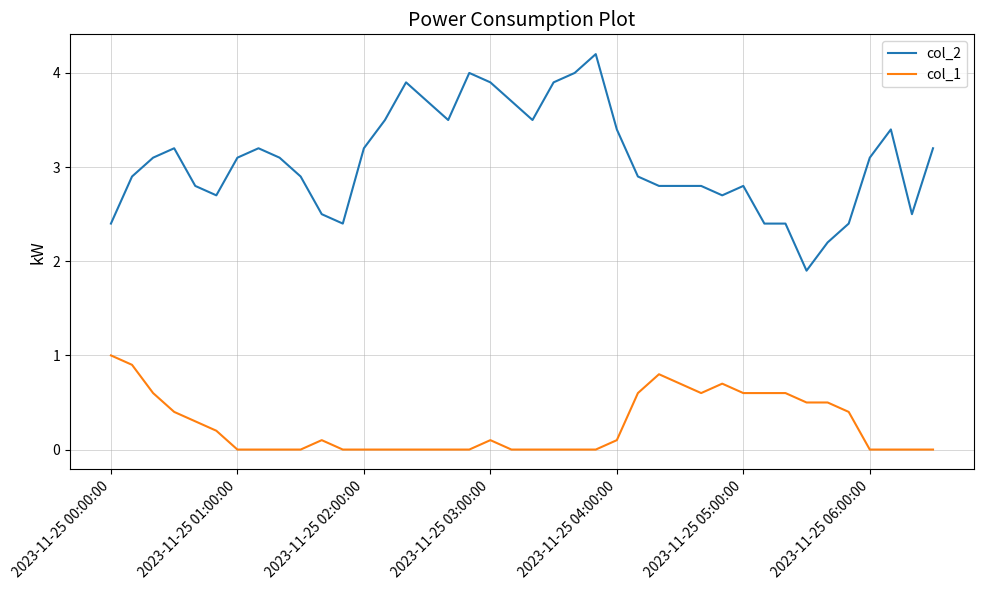

Reading left to right, what are all the values shown in this chart?

col_2: 2.4	2.9	3.1	3.2	2.8	2.7	3.1	3.2	3.1	2.9	2.5	2.4	3.2	3.5	3.9	3.7	3.5	4.0	3.9	3.7	3.5	3.9	4.0	4.2	3.4	2.9	2.8	2.8	2.8	2.7	2.8	2.4	2.4	1.9	2.2	2.4	3.1	3.4	2.5	3.2
col_1: 1.0	0.9	0.6	0.4	0.3	0.2	0.0	0.0	0.0	0.0	0.1	0.0	0.0	0.0	0.0	0.0	0.0	0.0	0.1	0.0	0.0	0.0	0.0	0.0	0.1	0.6	0.8	0.7	0.6	0.7	0.6	0.6	0.6	0.5	0.5	0.4	0.0	0.0	0.0	0.0